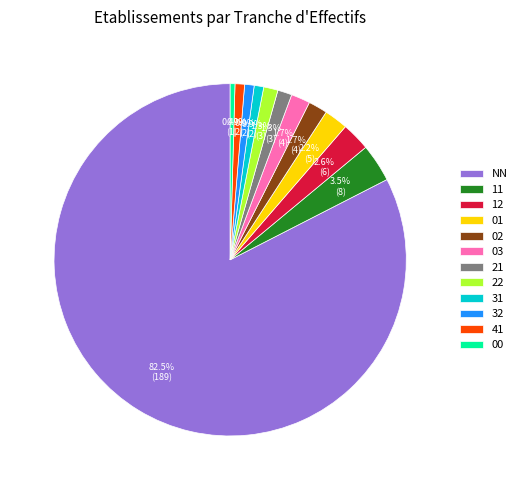

To the nearest percent, what percentage of the pie is 12?

3%